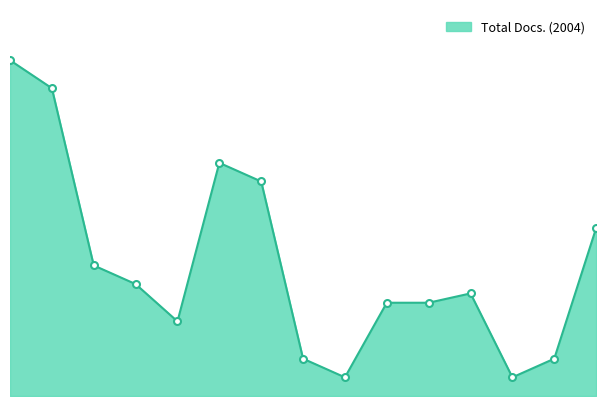

Does the chart have visible grid lines?

No